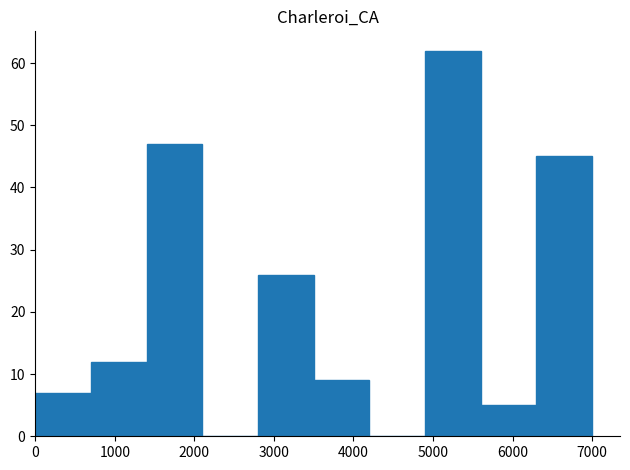

Reading left to right, transcribe this chart: for each bar, give the range it covers on the x-axis and its height. The values are not printed on the chart, so give them approximately, as read against the axis.

0 to 700: 7
700 to 1400: 12
1400 to 2100: 47
2100 to 2800: 0
2800 to 3500: 26
3500 to 4200: 9
4200 to 4900: 0
4900 to 5600: 62
5600 to 6300: 5
6300 to 7000: 45